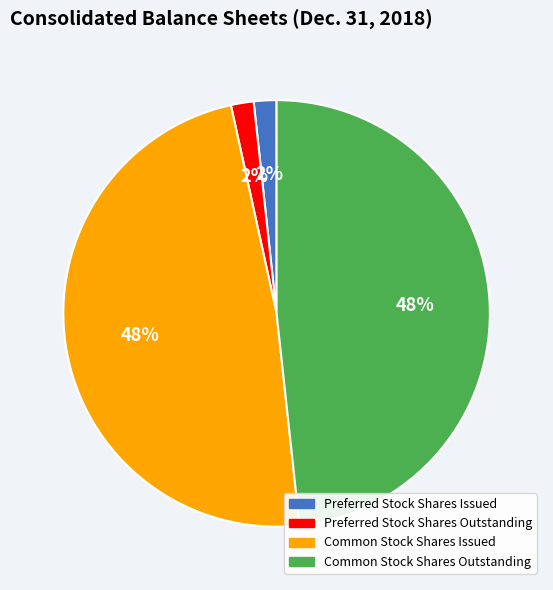

How many slices are in this pie chart?

4